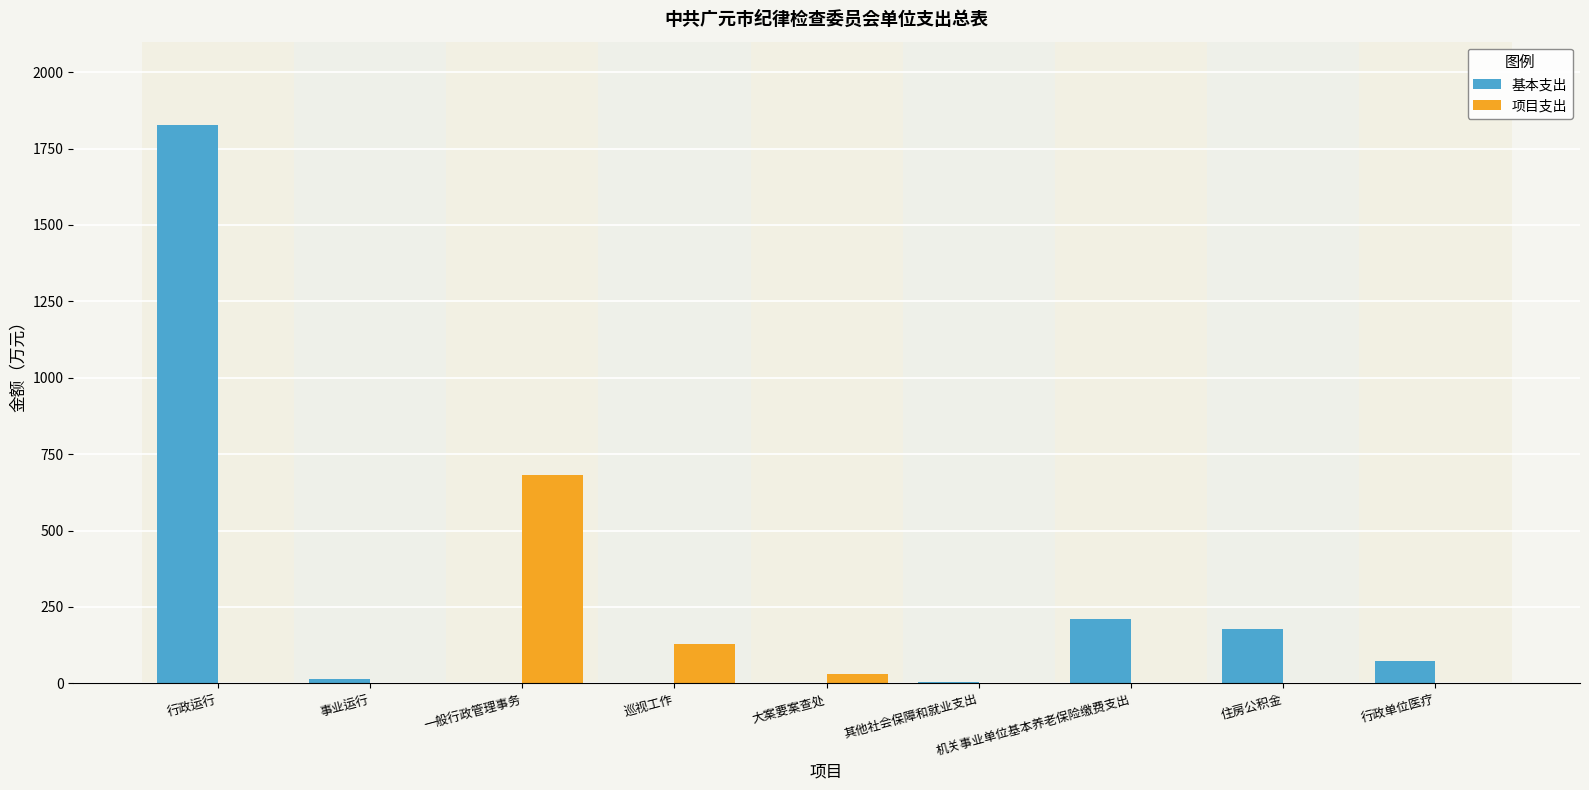

Count the number of data series in this chart.

2